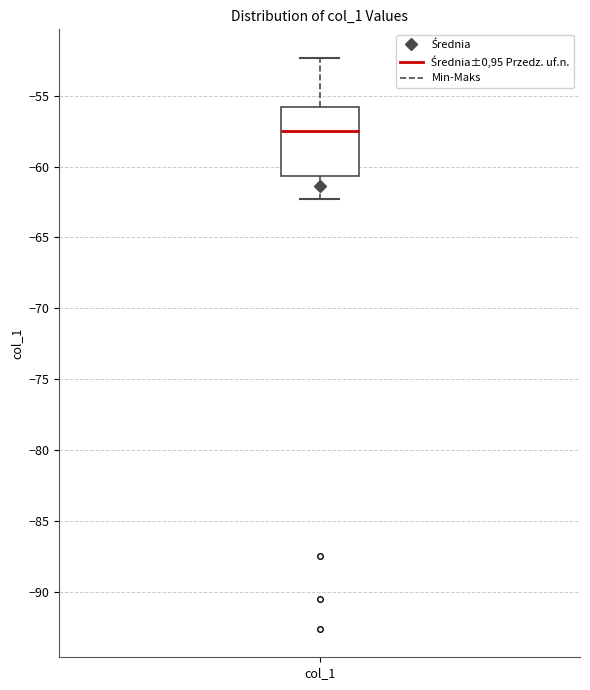

Where does the lower whisker of the box for col_1 end on the y-axis? The values are not printed on the chart, so give them approximately, as read against the axis.

-62.5